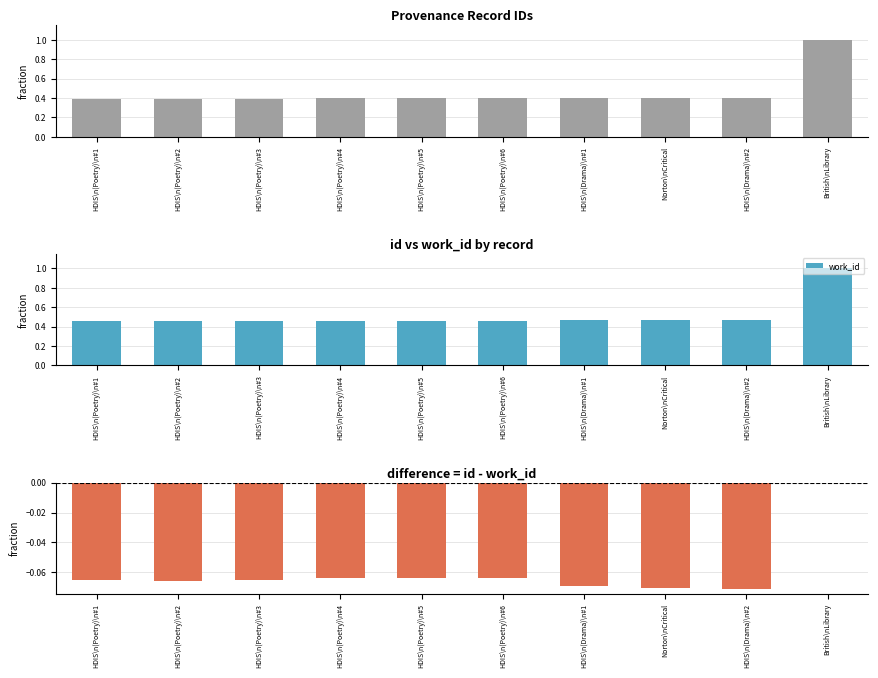

Reading left to right, what are all the values shown in this chart?

id: 0.4	0.4	0.4	0.4	0.4	0.4	0.4	0.4	0.4	1.0
work_id: 0.5	0.5	0.5	0.5	0.5	0.5	0.5	0.5	0.5	1.0
id - work_id (norm): -0.1	-0.1	-0.1	-0.1	-0.1	-0.1	-0.1	-0.1	-0.1	0.0